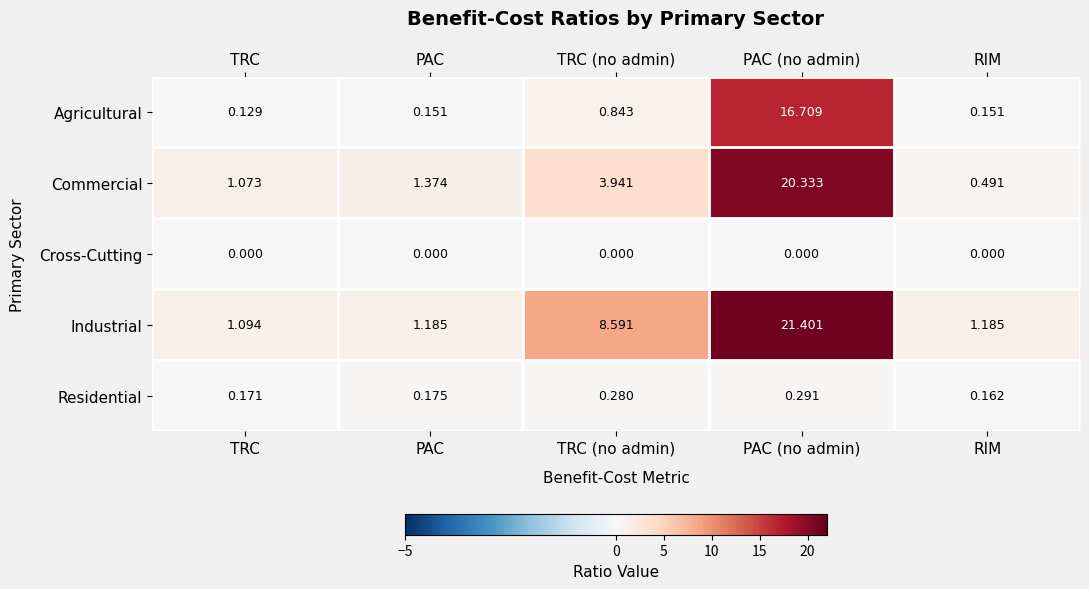

Rank the series at TRC from lowest to highest value.

Cross-Cutting, Agricultural, Residential, Commercial, Industrial